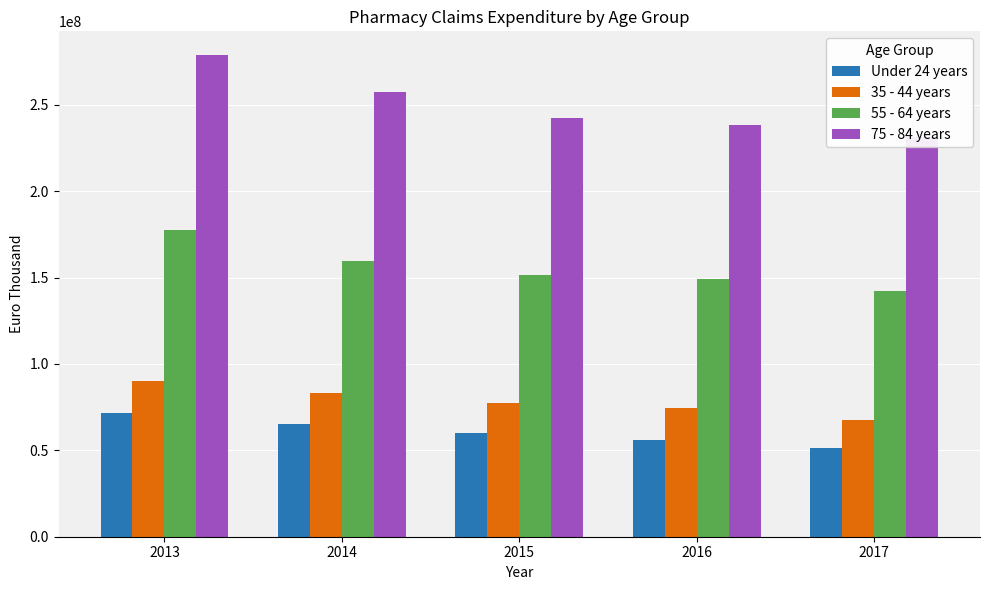

How many distinct data groups are displayed?

4